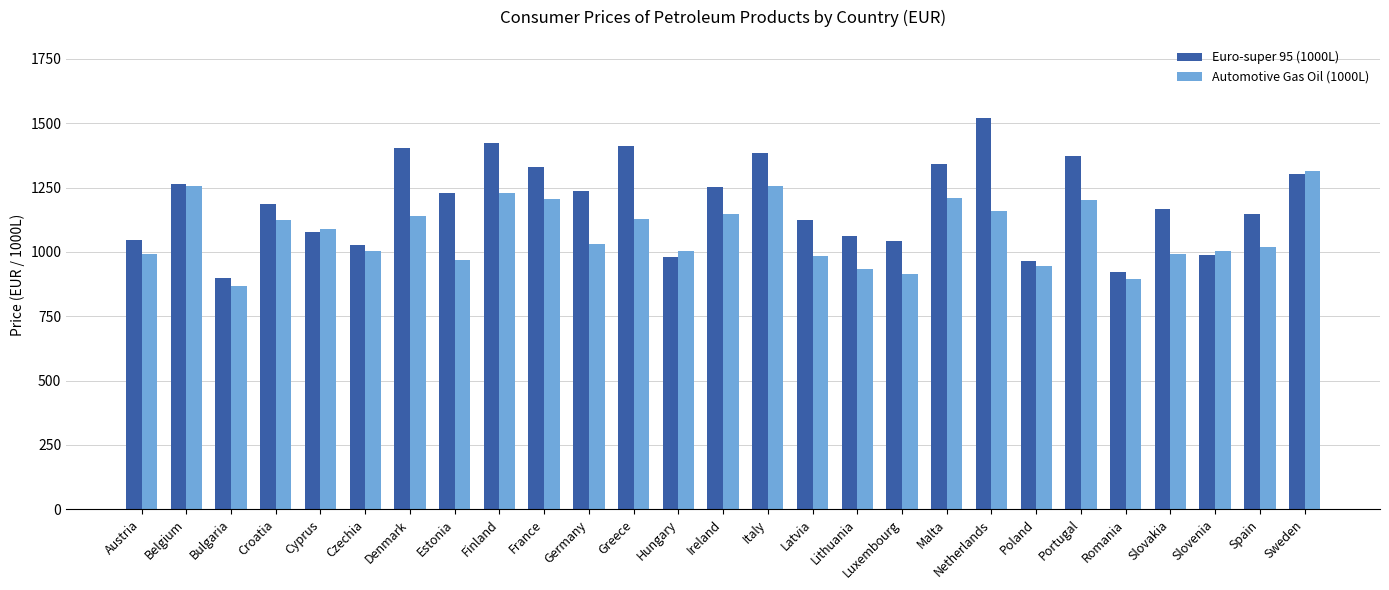

At how many categories does at least one series exceed 1447?

1